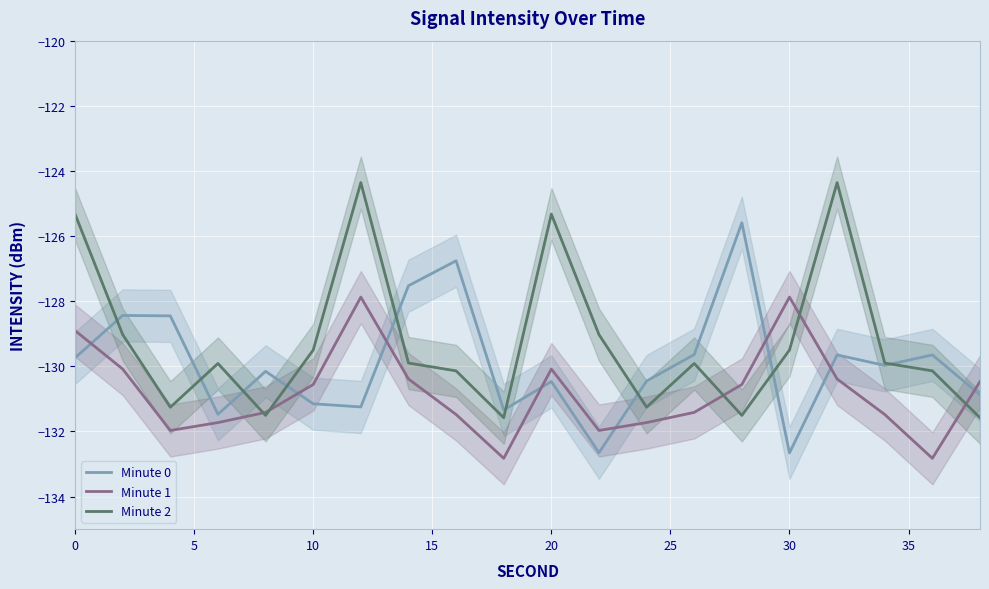

True or false: Minute 1 and Minute 0 intersect in this chart.

True